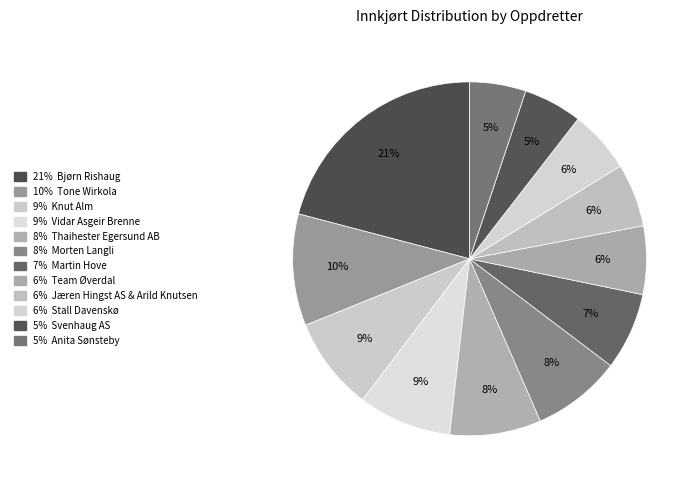

Count the number of slices in the pie.

12